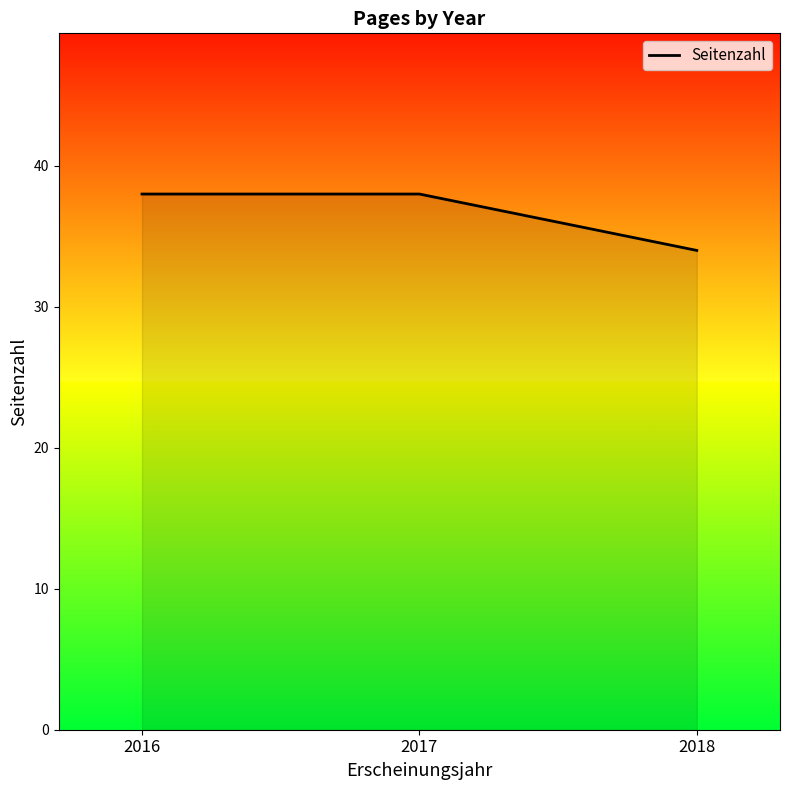

The chart shows a value of 38 at 2016. True or false?

True